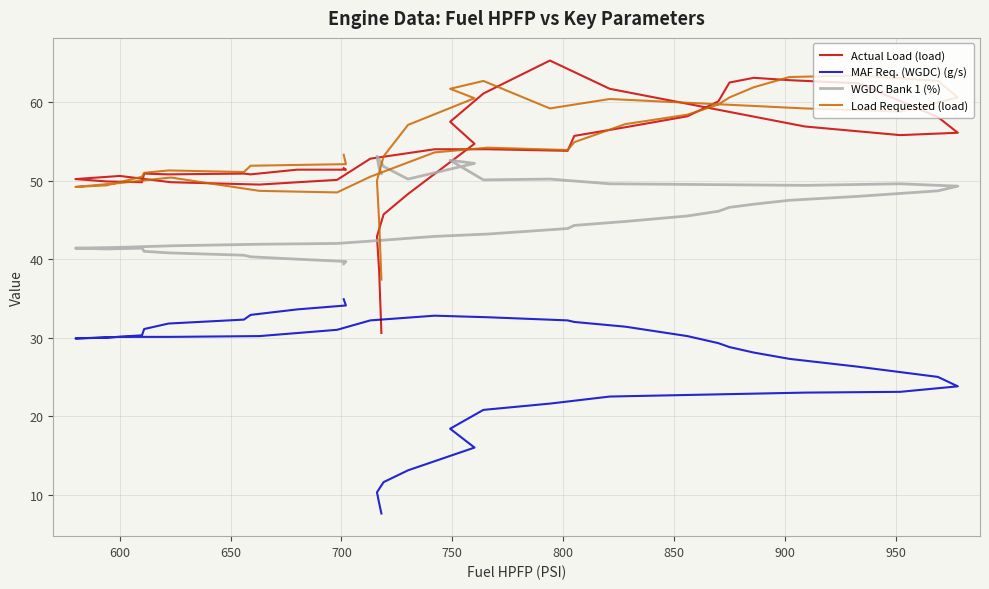

What are all the series names shown in the legend?

Actual Load (load), MAF Req. (WGDC) (g/s), WGDC Bank 1 (%), Load Requested (load)